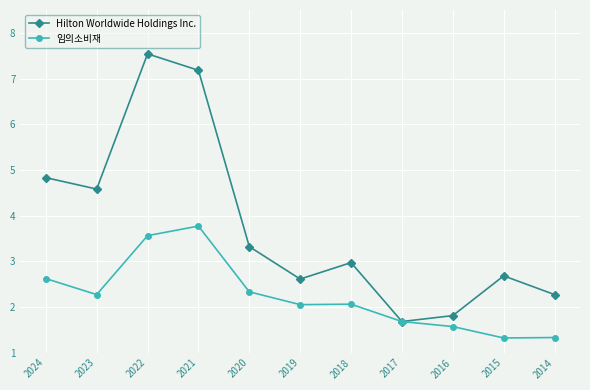

Which series has the largest range (max minus min)?

Hilton Worldwide Holdings Inc.